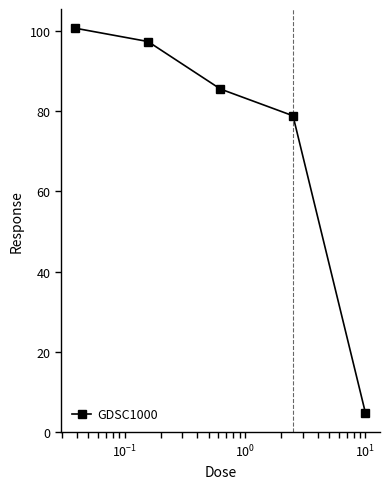

How many data points does each series have?

5